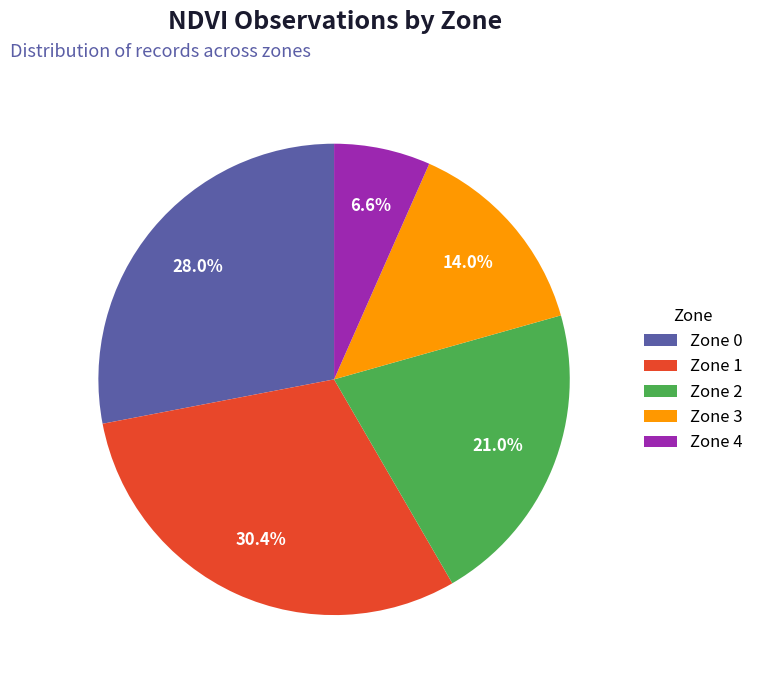

What is the largest slice in the pie chart?

Zone 1